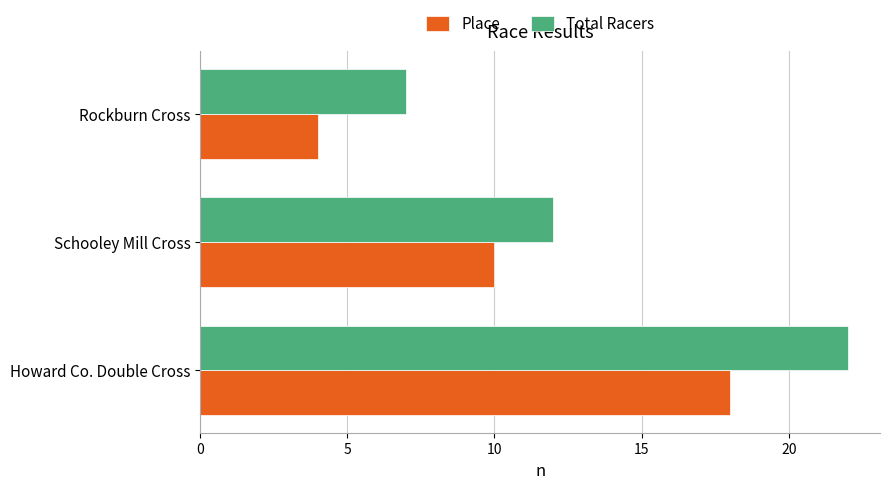

The value of Place at Howard Co. Double Cross is 30. True or false?

False